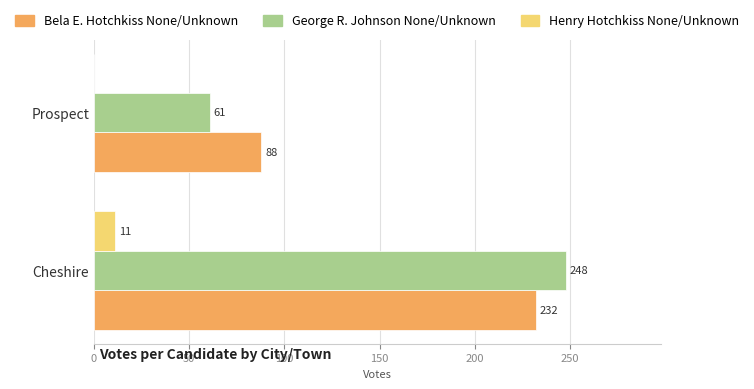

Which series has the largest total across all categories?

Bela E. Hotchkiss None/Unknown